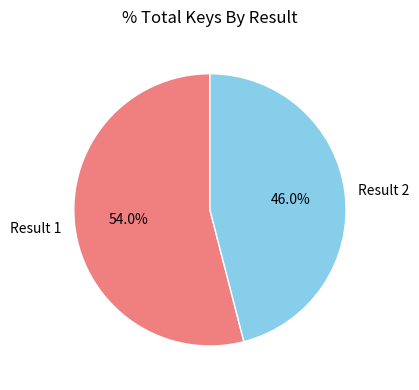

Which has a higher value, Result 2 or Result 1?

Result 1